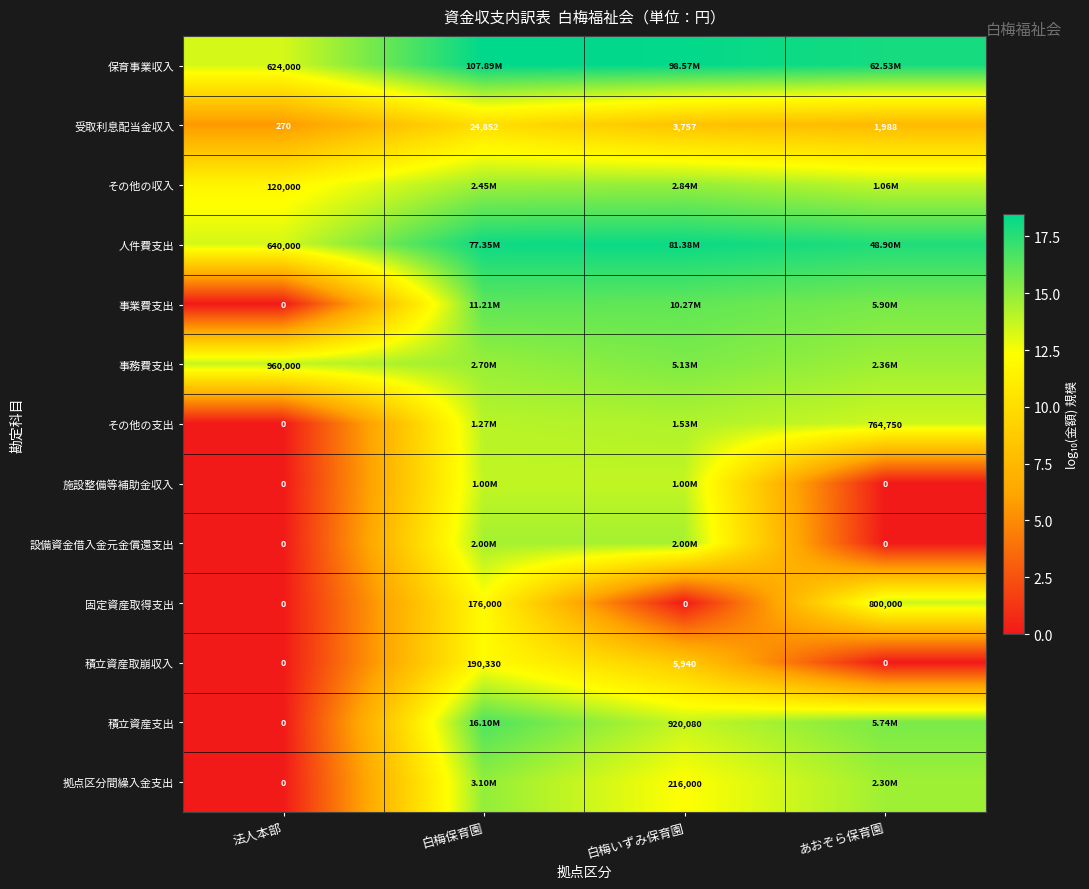

At which category is the sum across all series the highest?

白梅保育園